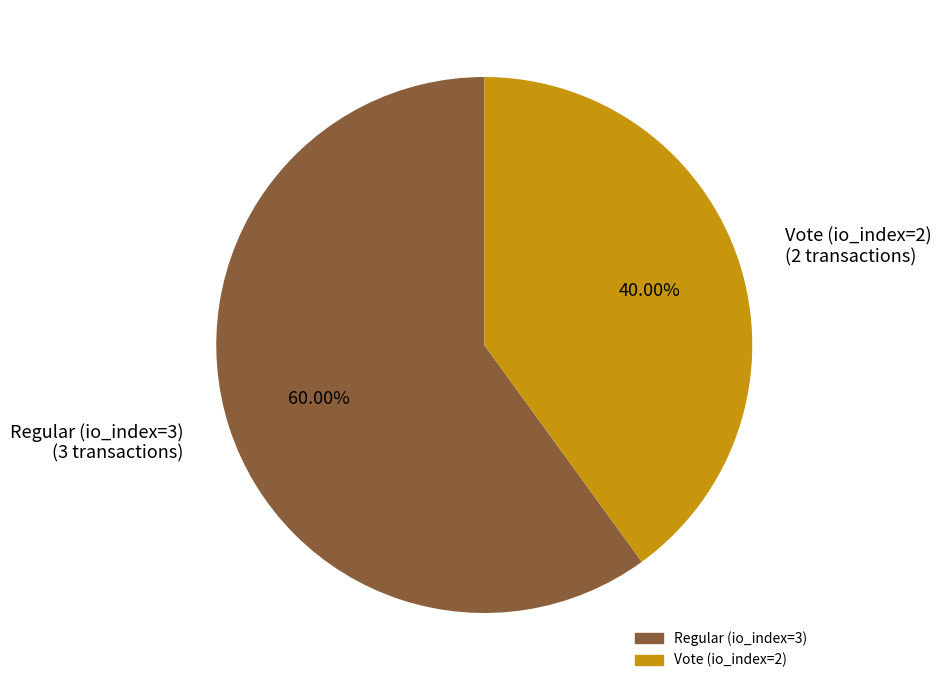

Is it true that Vote (io_index=2) is 40% of the pie?

True